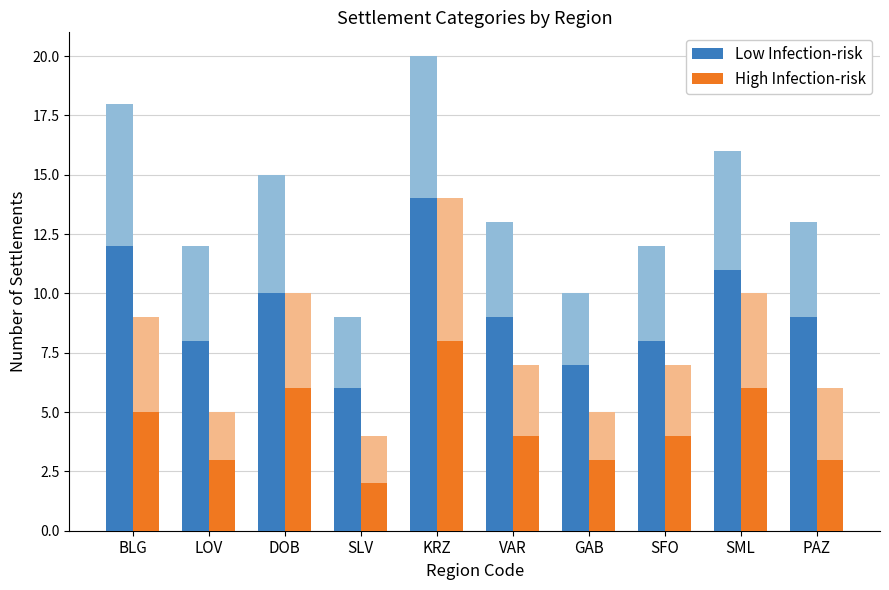

How many bars are there in total?

20